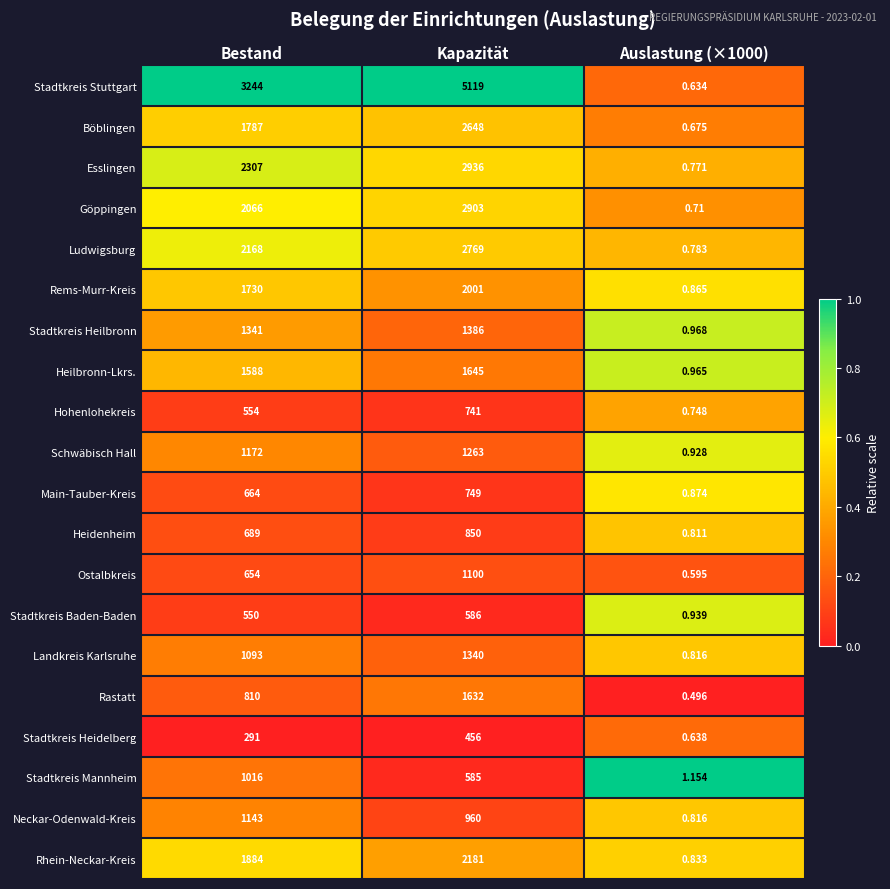

Which label corresponds to the largest value in the chart?

Kapazität